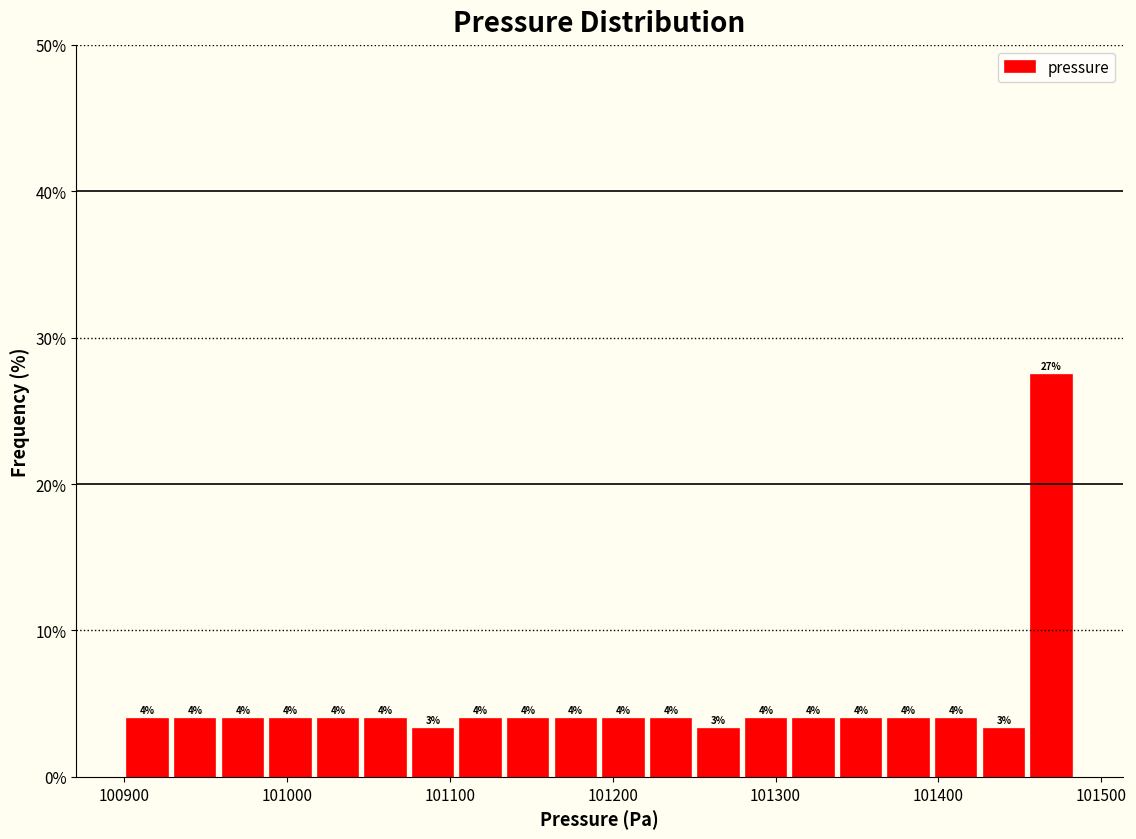

Read against the x-axis, roughly where is the centre of the tallest bar?

101470